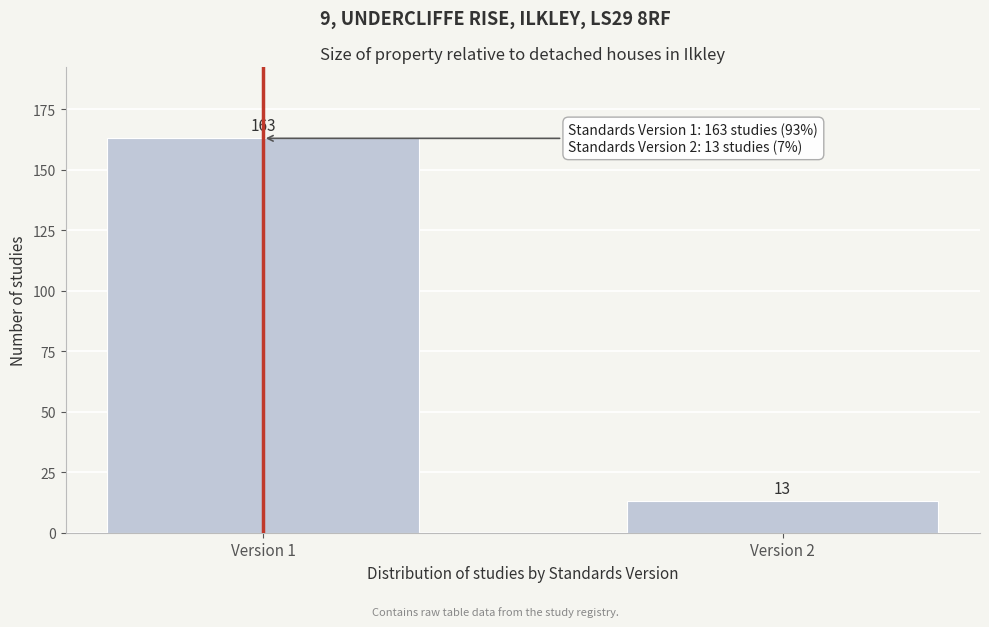

Reading left to right, transcribe all the data shown in this chart.

163	13